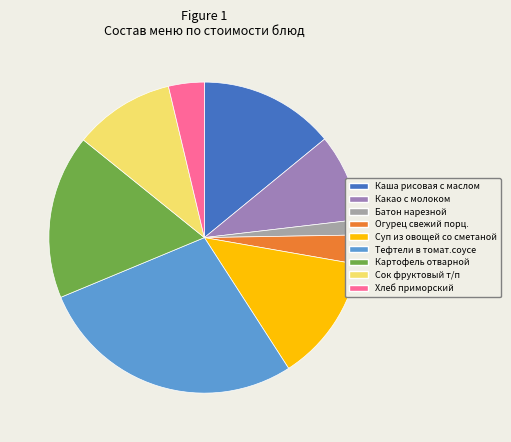

True or false: Сок фруктовый т/п accounts for 24% of the total.

False